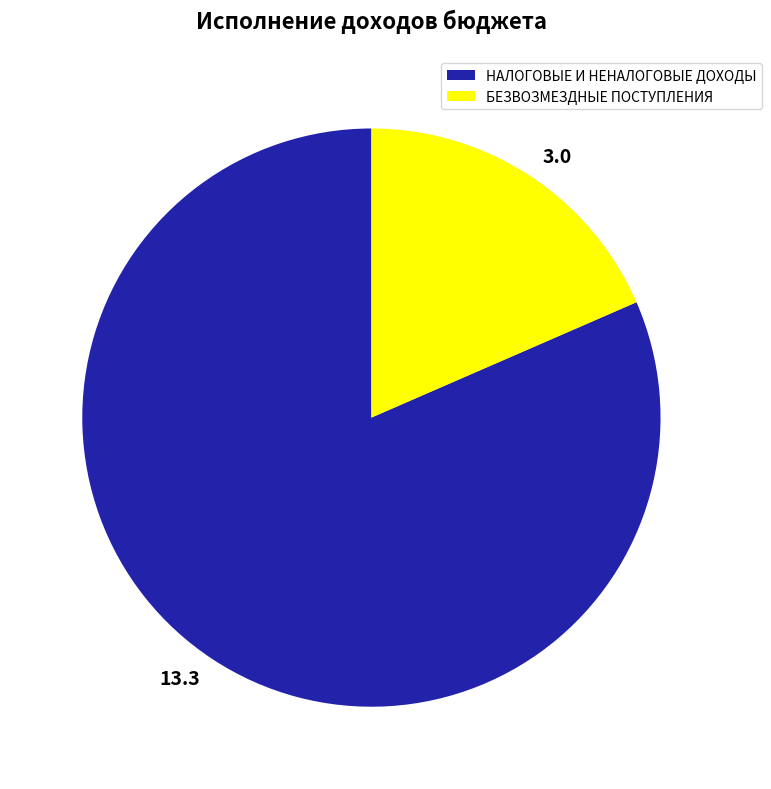

The БЕЗВОЗМЕЗДНЫЕ ПОСТУПЛЕНИЯ slice represents 18% of the pie. True or false?

True